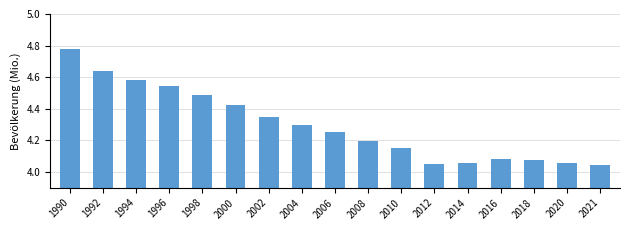

The value at 2012 is 2.6. True or false?

False